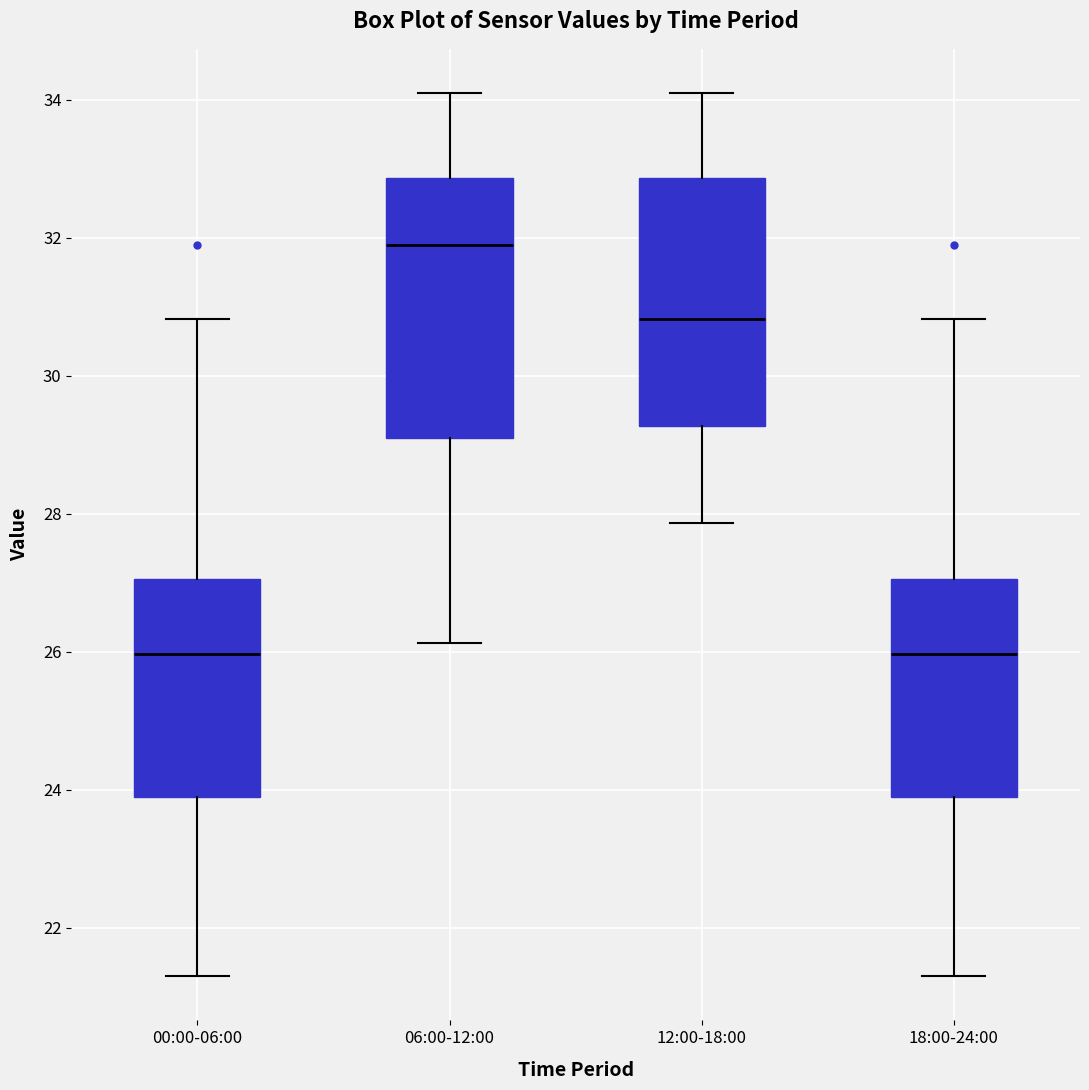

Reading left to right, transcribe this box plot: for each box, give where its median line is, the range the box spans, and where its two whiskers end, as read against the y-axis. The values are not printed on the chart, so give them approximately, as read against the axis.

00:00-06:00: median 26.0, box 23.8 to 27.0, whiskers 21.4 to 30.8
06:00-12:00: median 32.0, box 29.2 to 32.8, whiskers 26.2 to 34.2
12:00-18:00: median 30.8, box 29.2 to 32.8, whiskers 27.8 to 34.2
18:00-24:00: median 26.0, box 23.8 to 27.0, whiskers 21.4 to 30.8